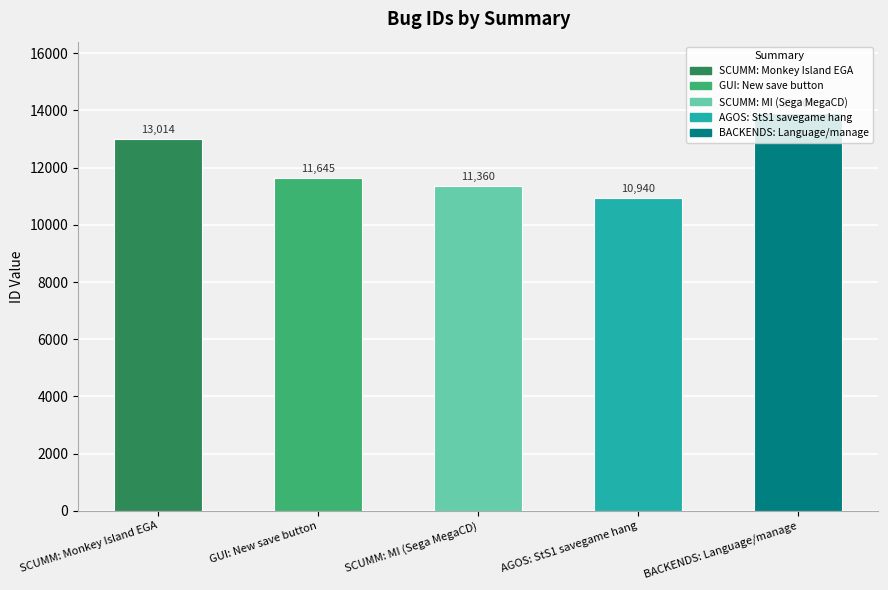

At which label is the value closest to 12422?

SCUMM: Monkey Island EGA